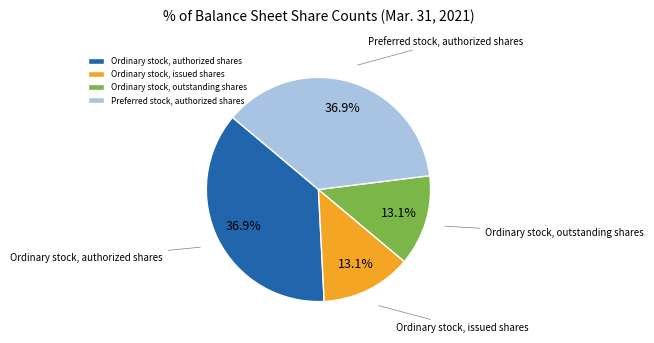

What percentage do Ordinary stock, authorized shares and Ordinary stock, outstanding shares together represent?

50.0%